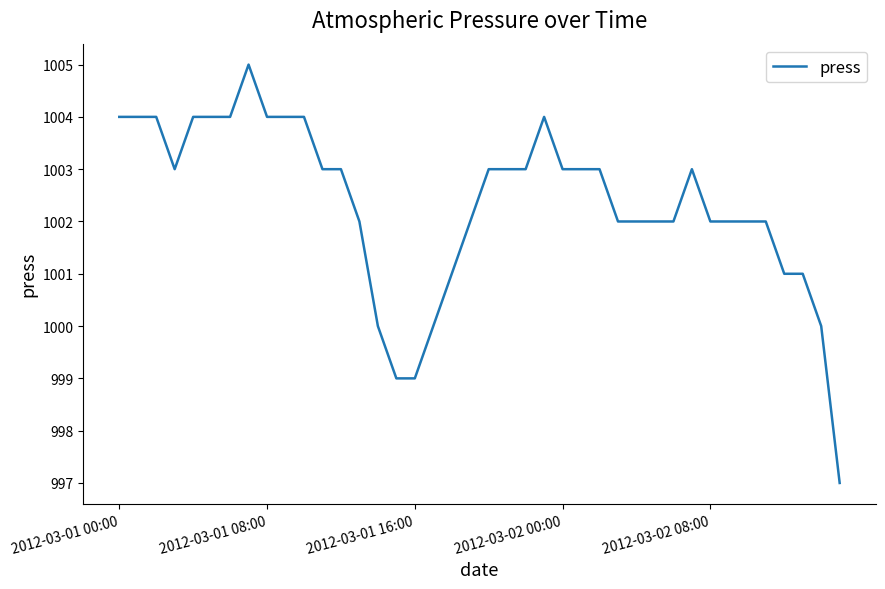

What is the maximum value shown in the chart?

1005